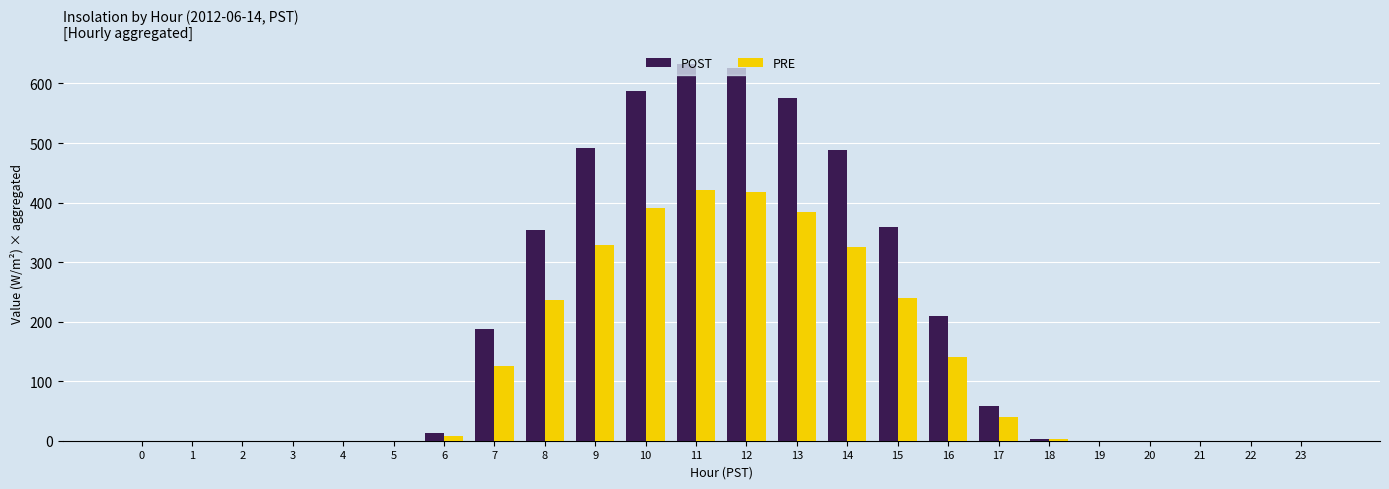

Is it true that PRE equals 291.0 at 0?

False